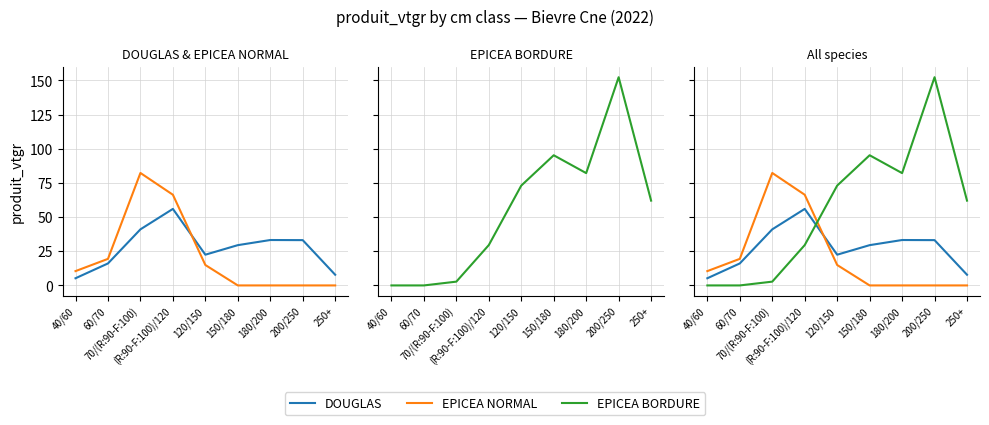

What is the label of the 2nd point from the right?

200/250